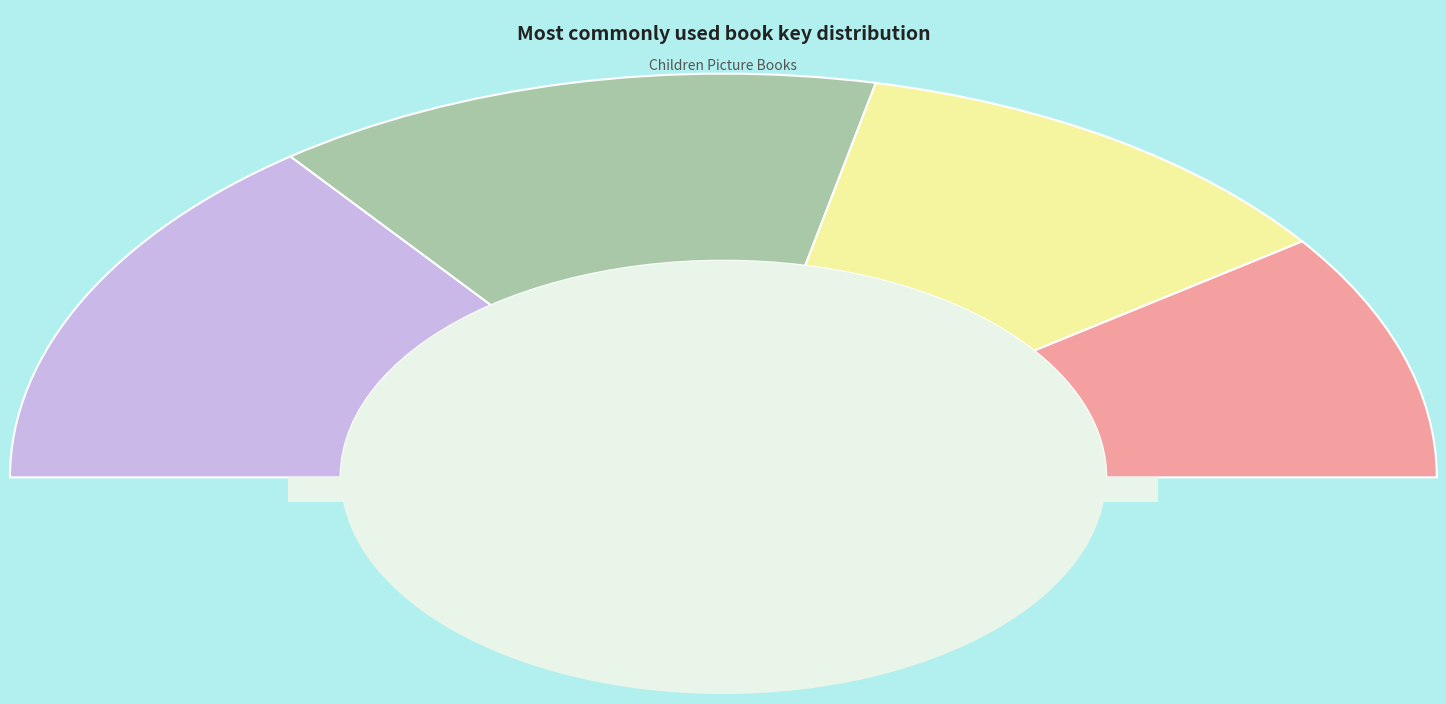

The When I Grow Up slice represents 37% of the pie. True or false?

False